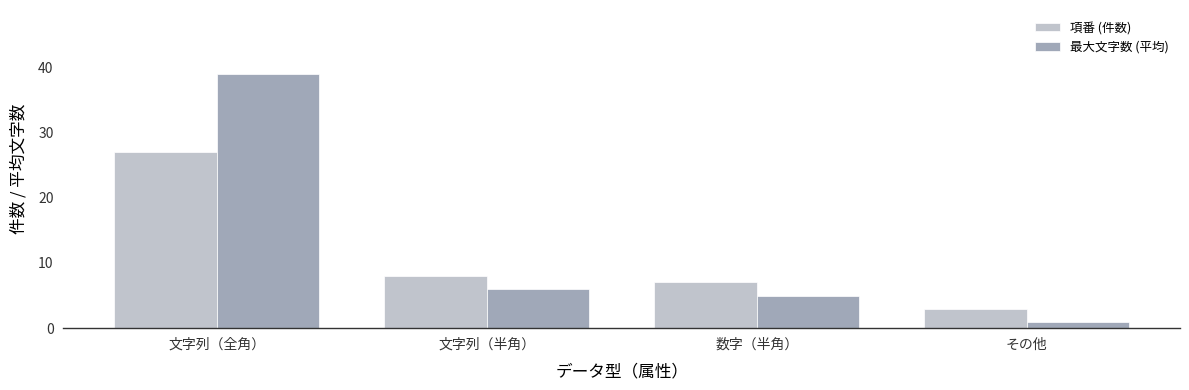

What position from the left is その他?

4